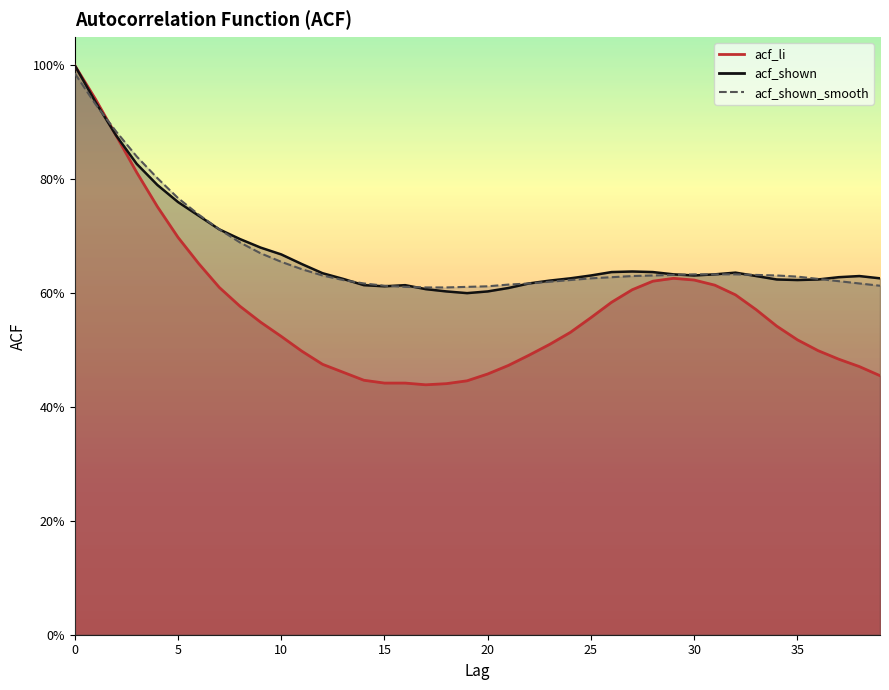

Where is acf_shown_smooth nearest to the value 0?

17